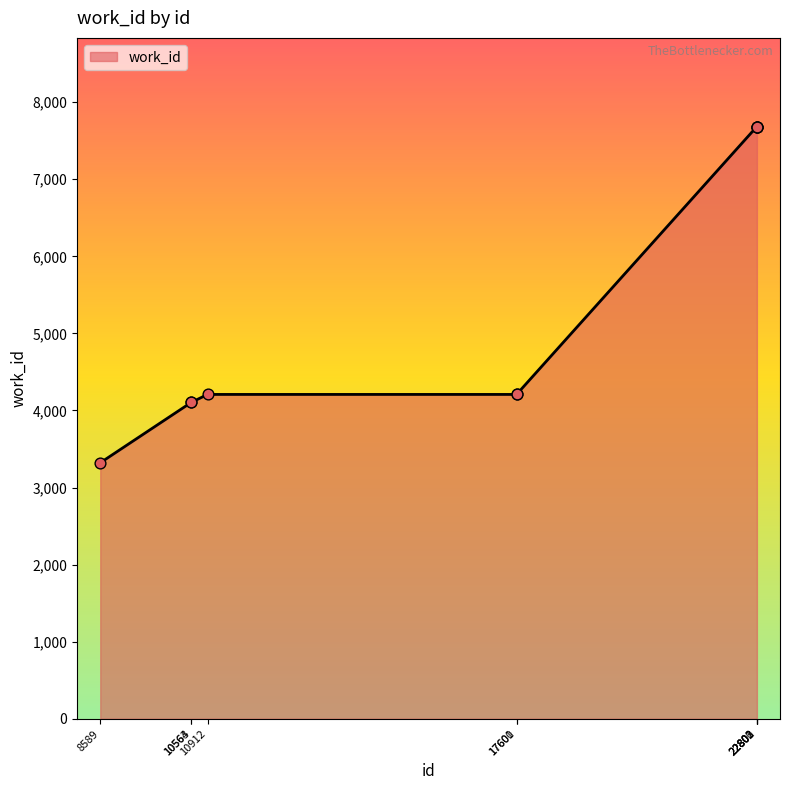

What is the change in value from 10912 to 22803?

+3474